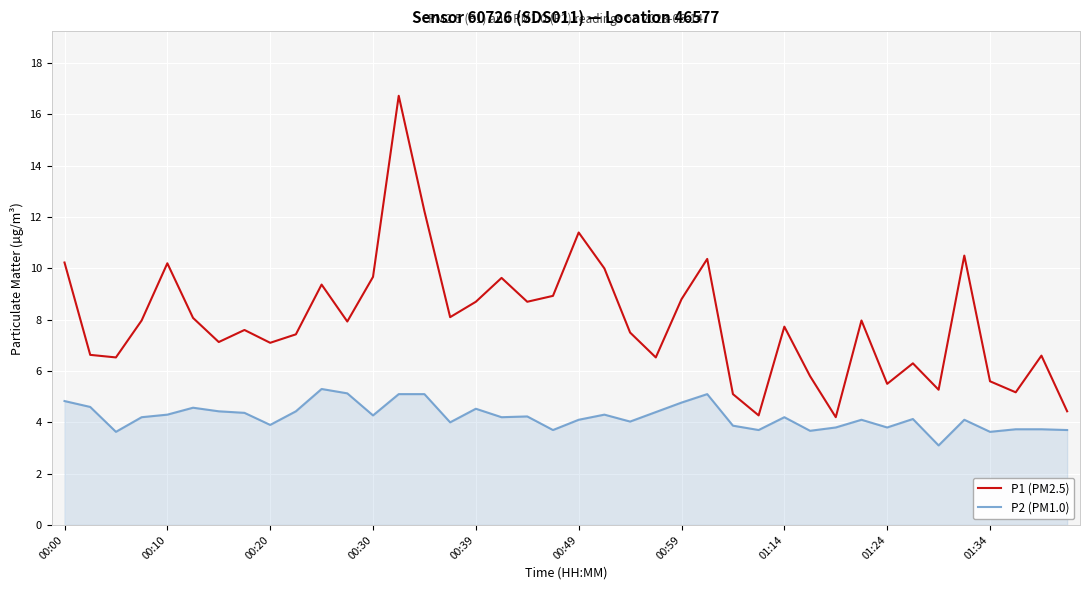

True or false: P1 (PM2.5) and P2 (PM1.0) intersect in this chart.

False